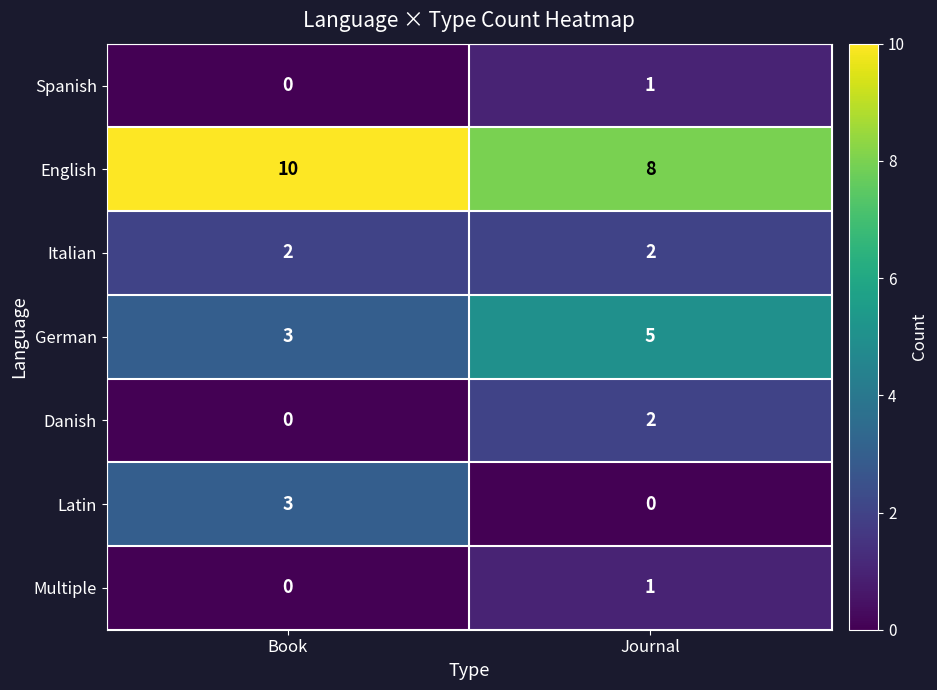

What is the total value across all series at Book?

18